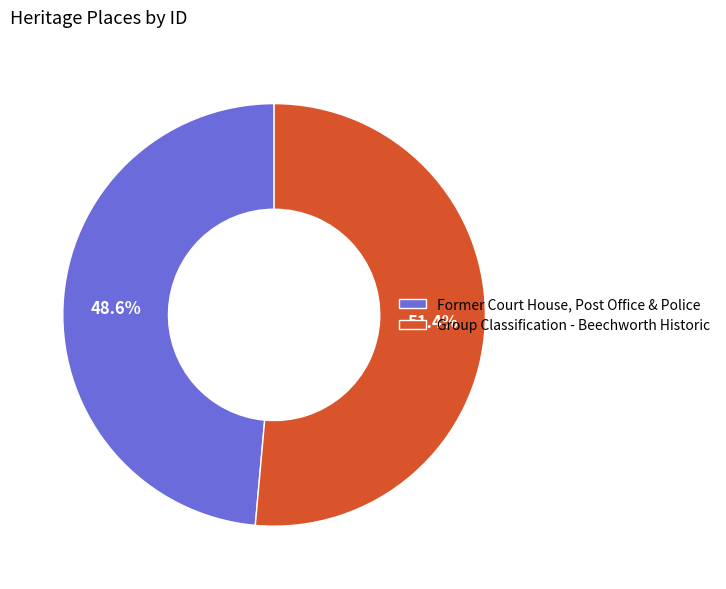

Do Former Court House, Post Office & Police and Group Classification - Beechworth Historic together represent more than half of the pie?

Yes